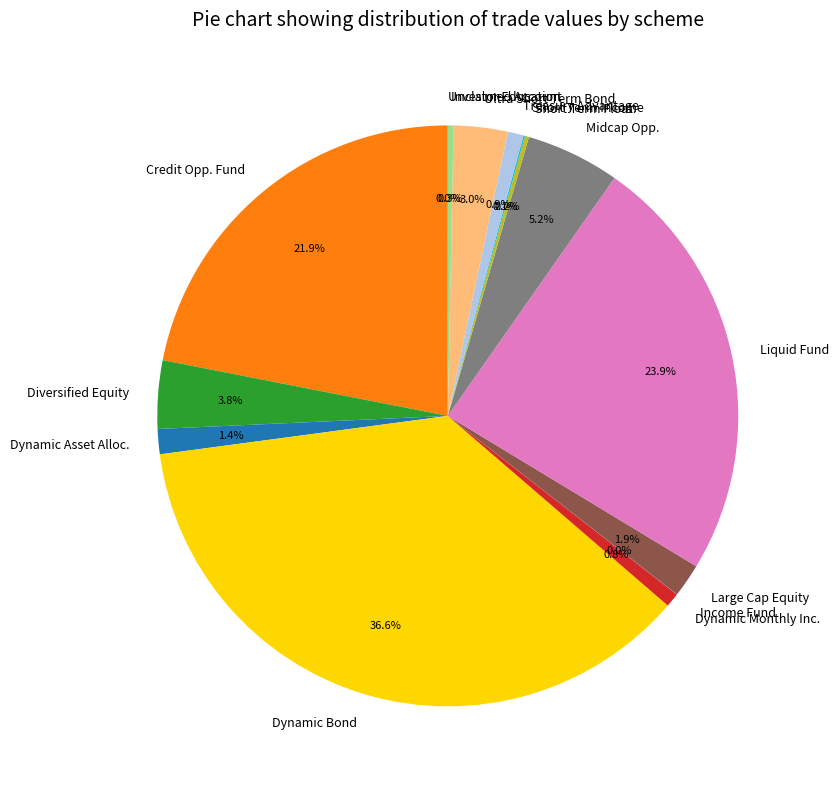

Is there any slice that represents more than half of the pie?

No